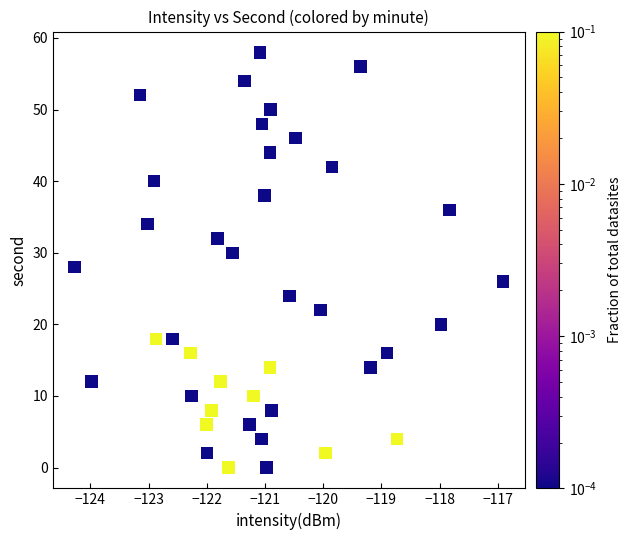

What is the range of Y values (max minus min)?

58